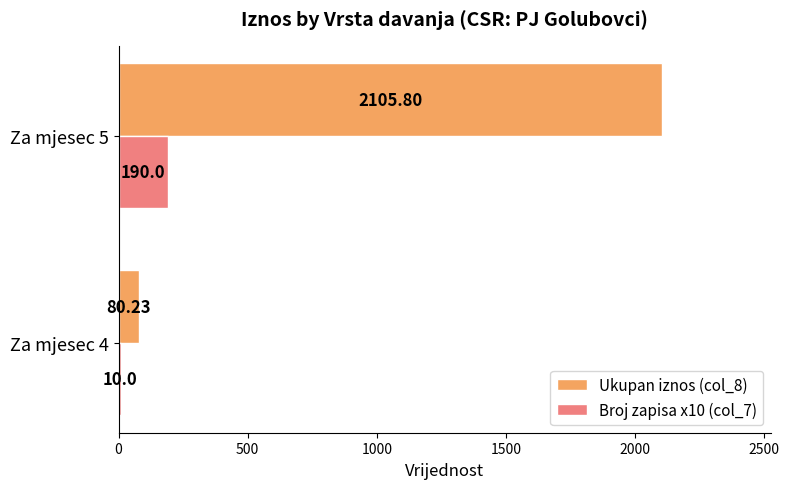

Is the value of Broj zapisa x10 (col_7) at Za mjesec 4 greater than the value of Ukupan iznos (col_8) at Za mjesec 5?

No